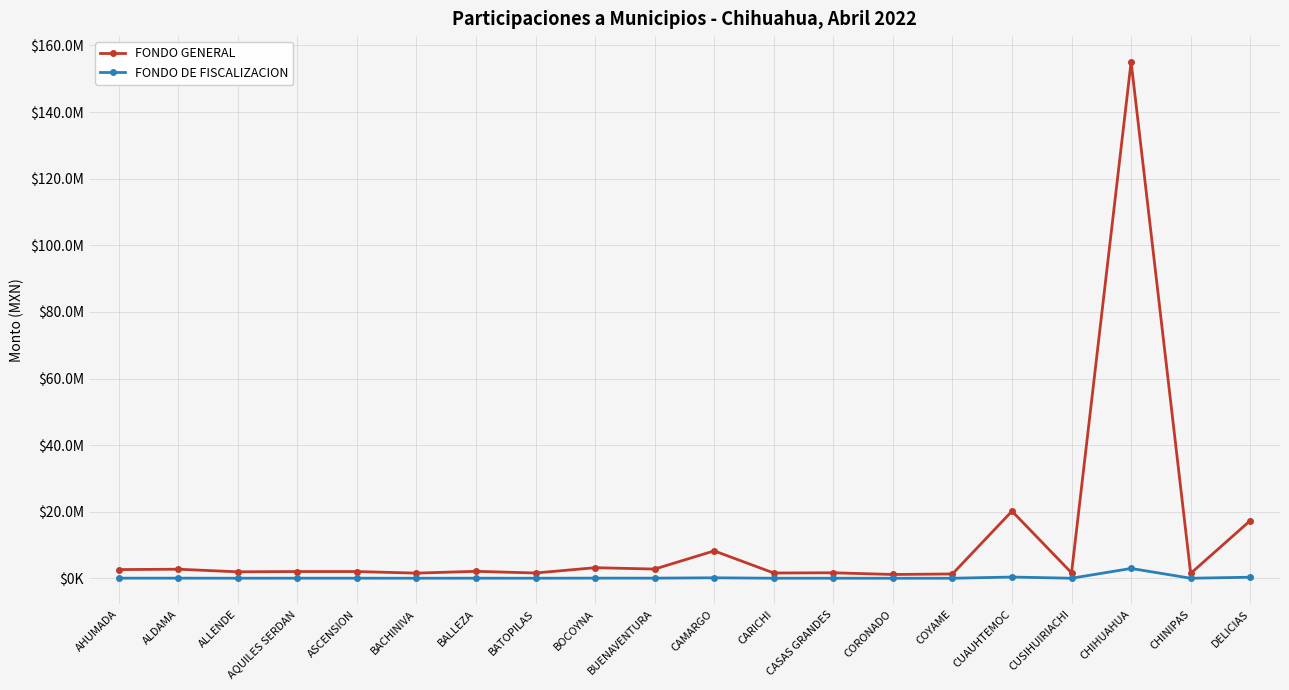

At which category does FONDO DE FISCALIZACION reach its first local valley?

ALLENDE